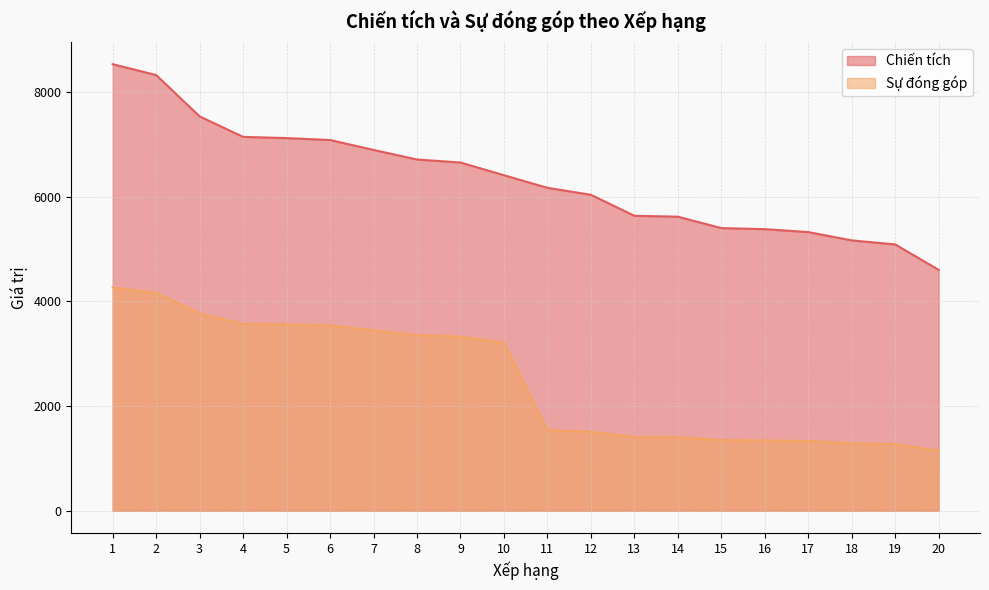

How many lines are shown in the chart?

2